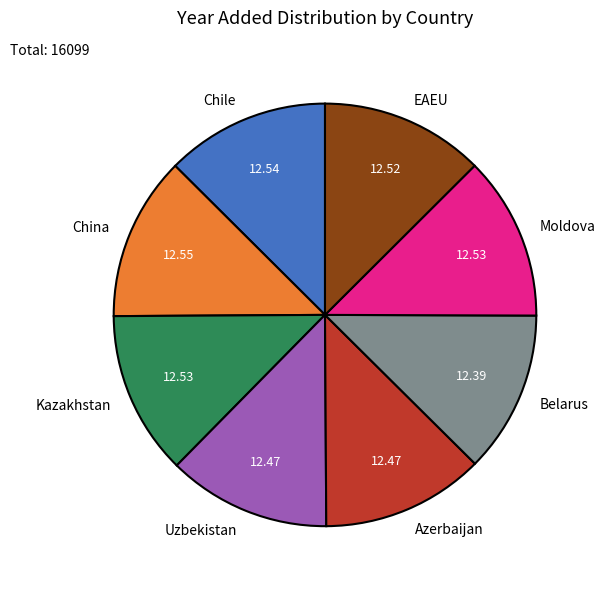

How many segments does this pie chart have?

8